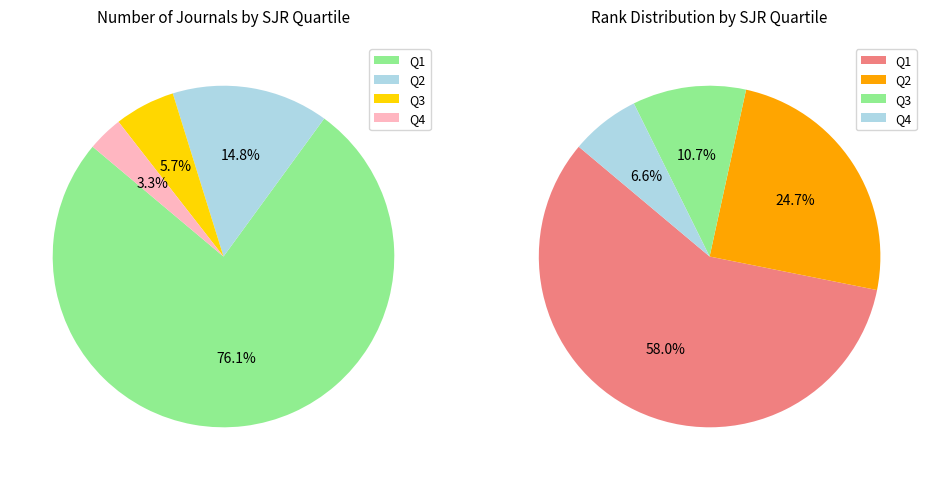

Which has a higher value, Q1 or Q3?

Q1